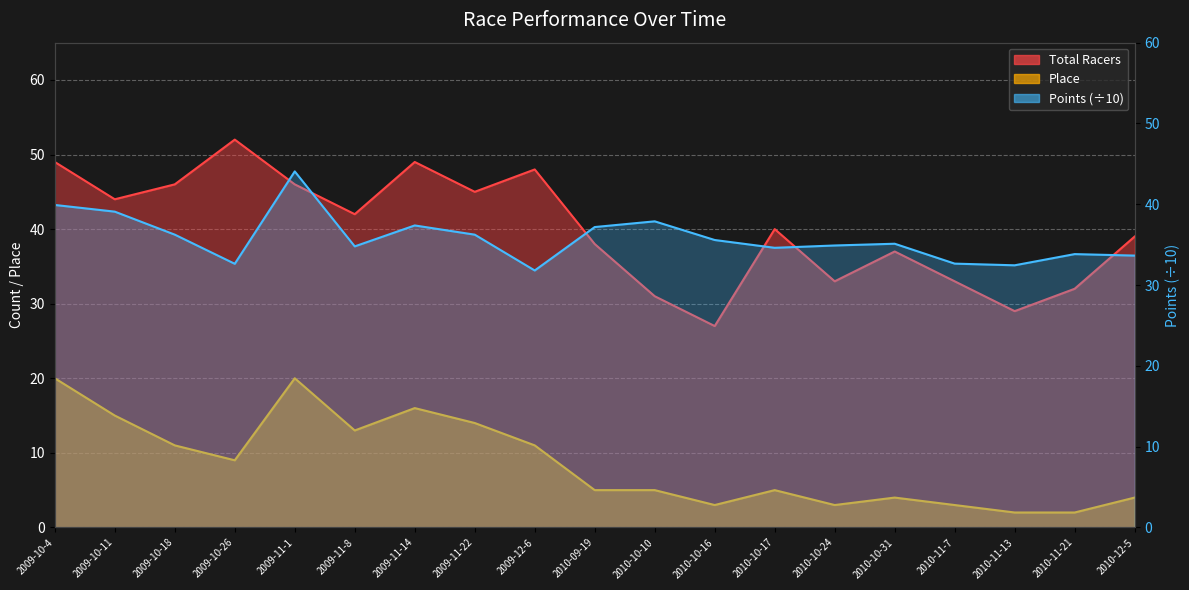

At which category is the sum across all series the highest?

2009-11-1